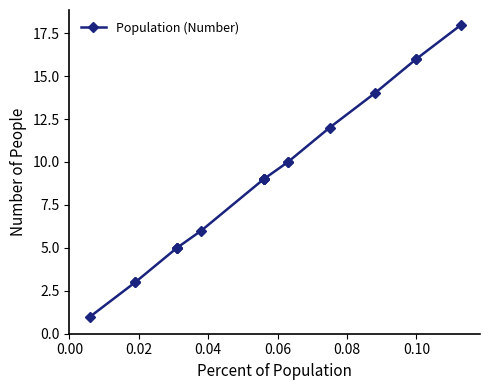

How many lines are shown in the chart?

1